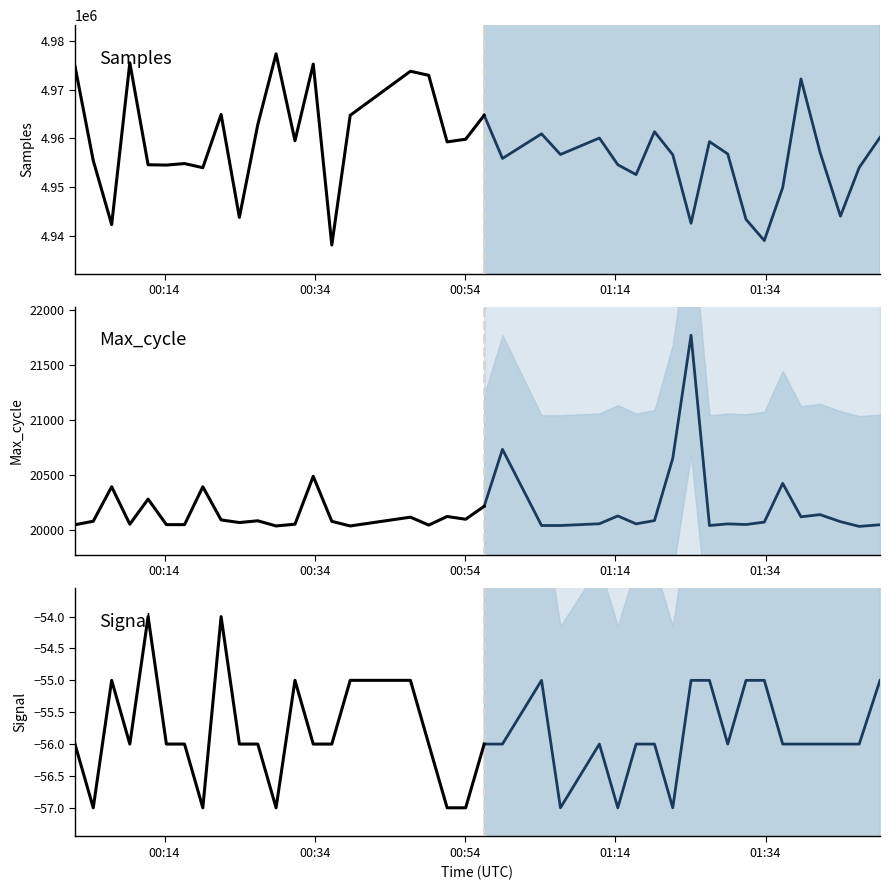

What is the label of the 19th point from the left?

2023/01/29 00:51:37